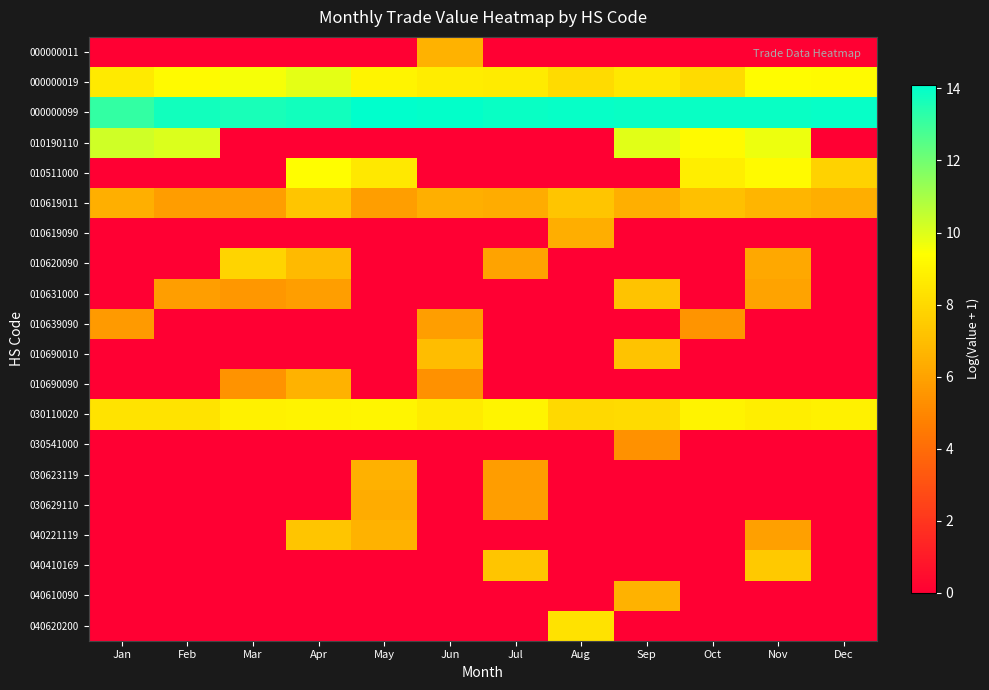

Which has a higher value, Mar or Feb?

Mar